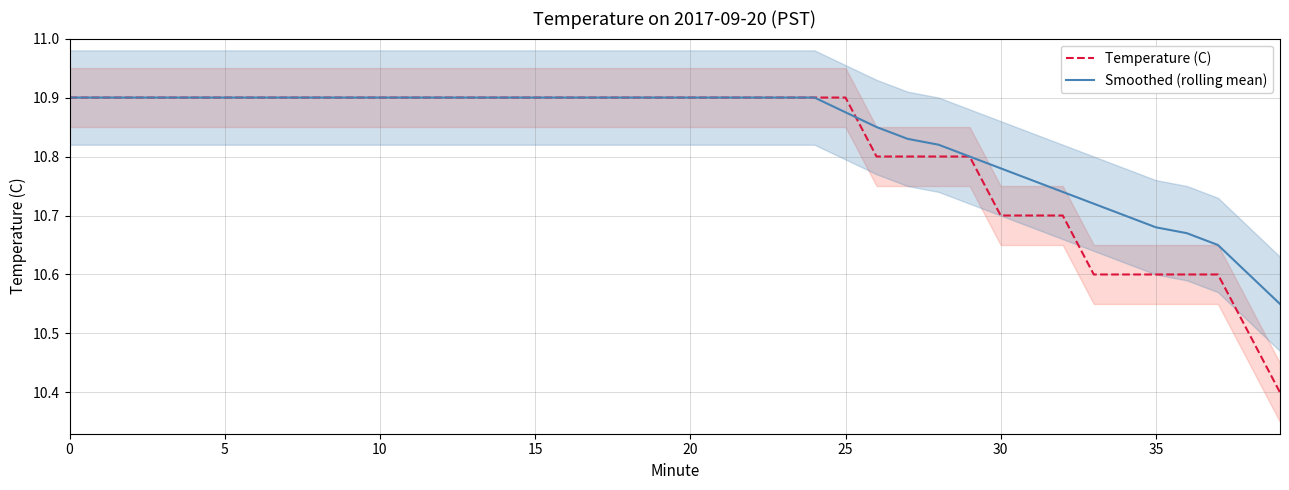

The value of Temperature (C) at 21 is 10.9. True or false?

True